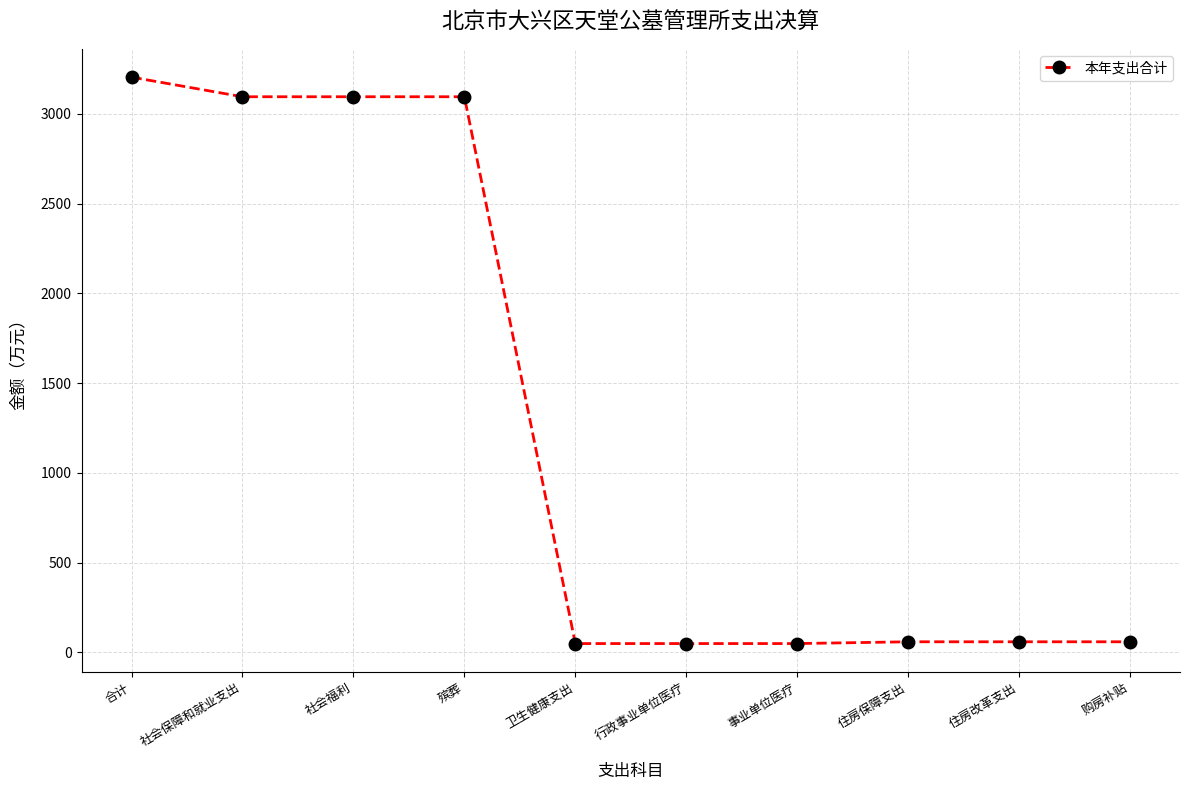

What is the sum of all values?

12816.3